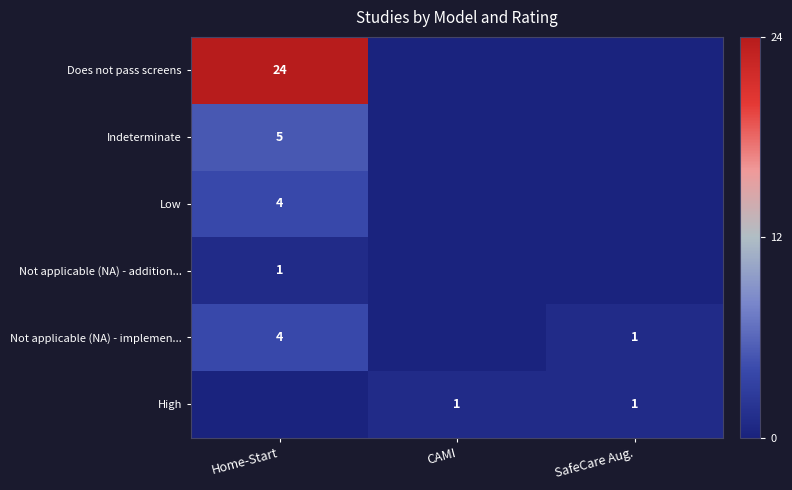

True or false: Not applicable (NA) - implemen... has a value of 1 at Home-Start.

False